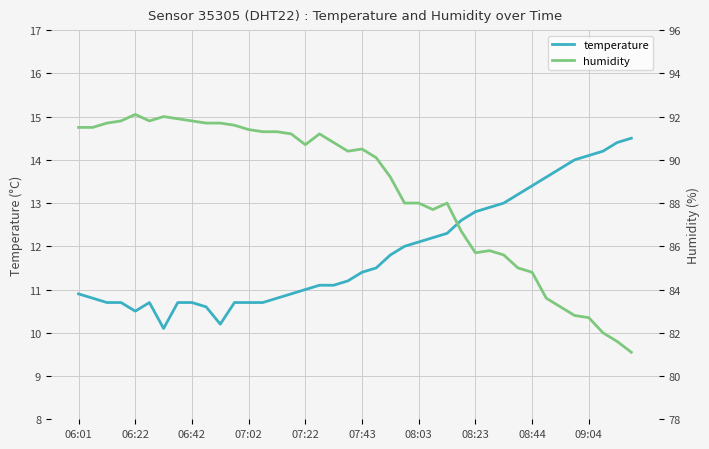

Where does the humidity series first go above 90?

06:01